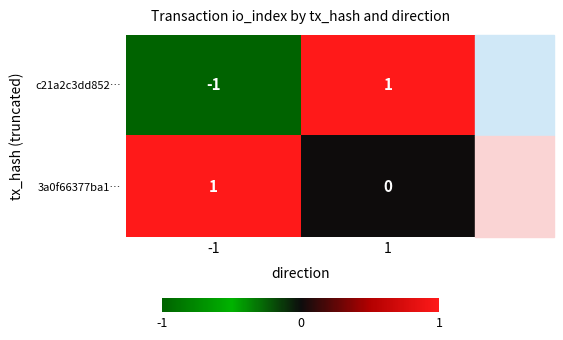

The value of c21a2c3dd852… at 1 is 1. True or false?

True